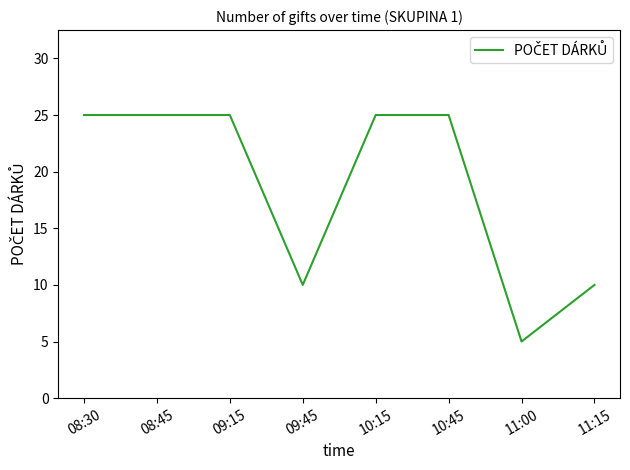

Is it true that the value at 08:45 is 43?

False